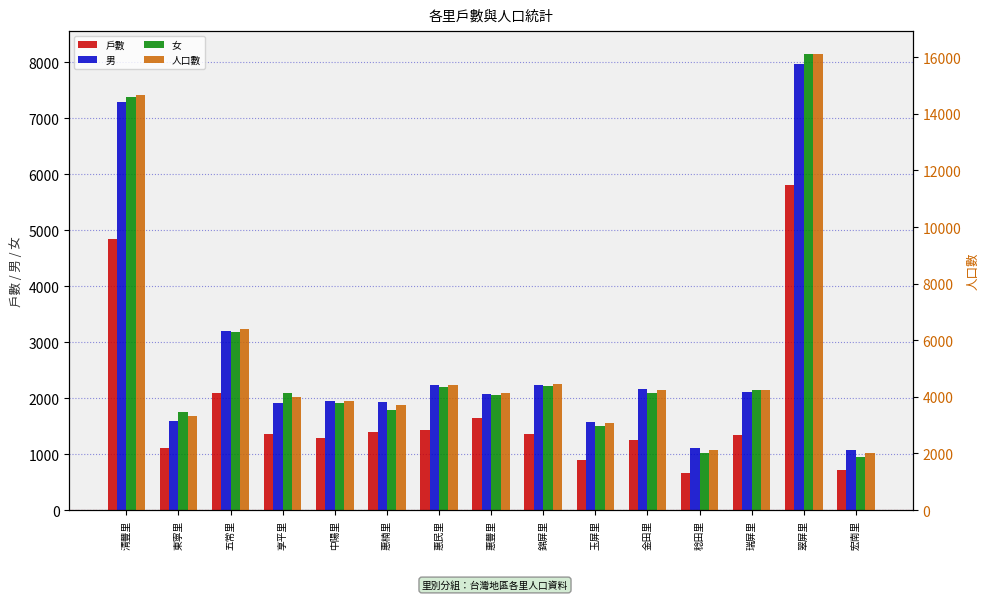

Which has a higher value, 翠屏里 or 稔田里?

翠屏里